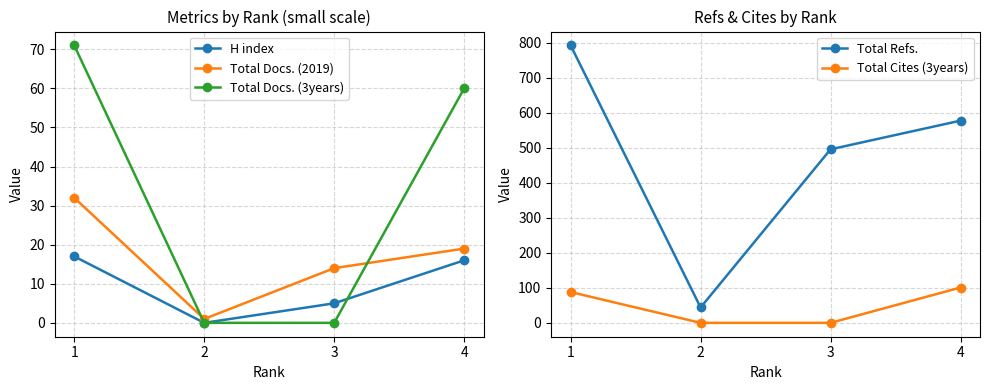

Which series changed the most between 1 and 2?

Total Refs.